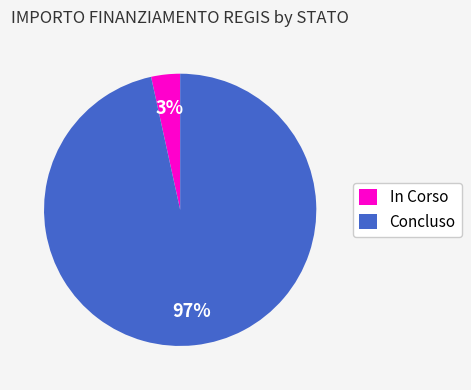

Count the number of slices in the pie.

2